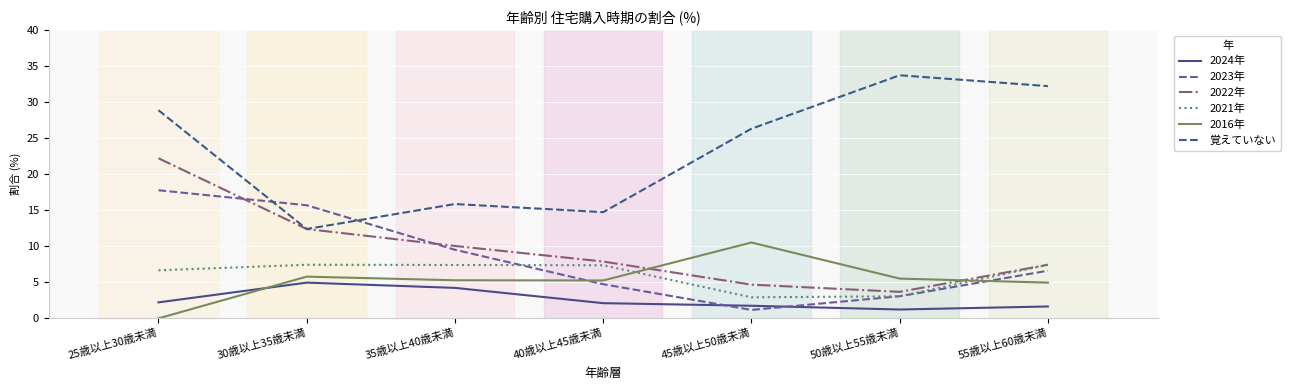

What position from the right is 50歳以上55歳未満?

2